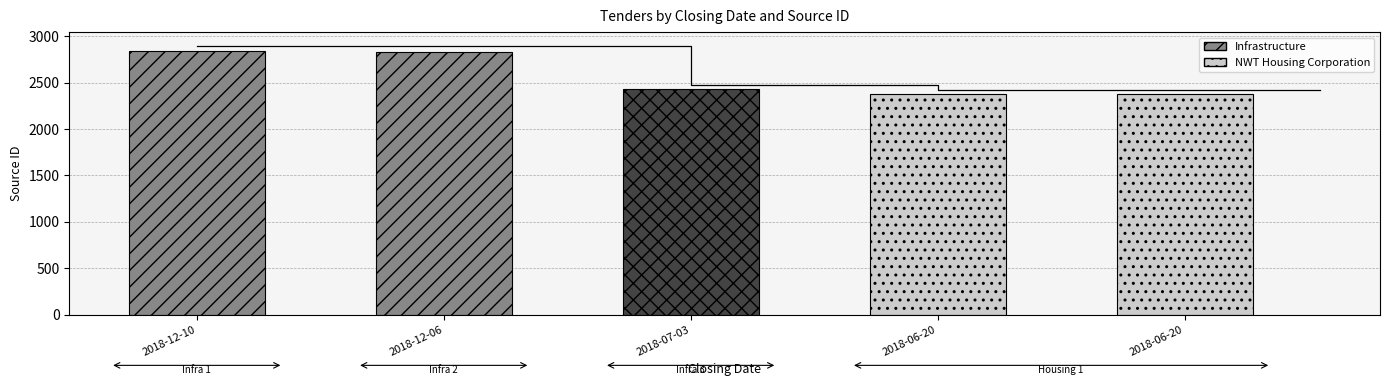

What is the average value?

2573